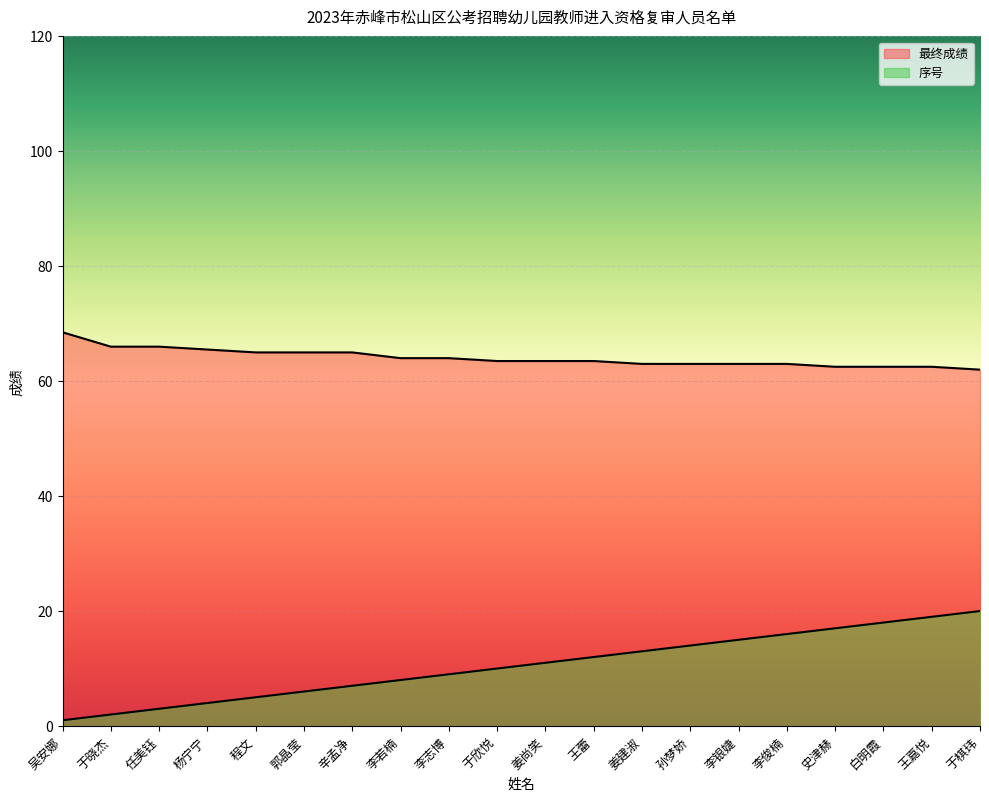

True or false: 最终成绩 has a value of 62.5 at 史津赫.

True